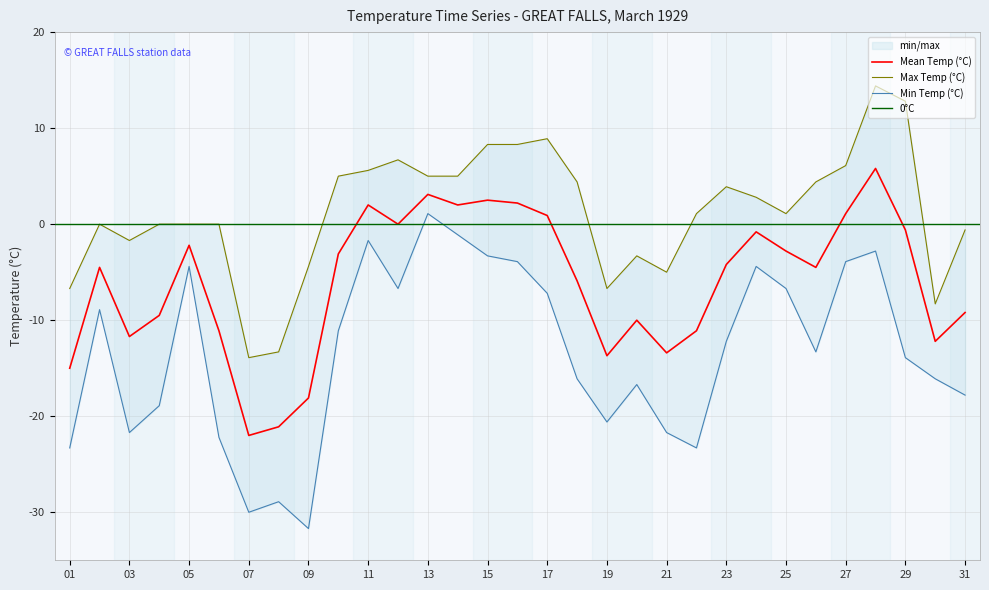

At 03, list the series in order from smallest to largest.

Min Temp (°C), Mean Temp (°C), Max Temp (°C)